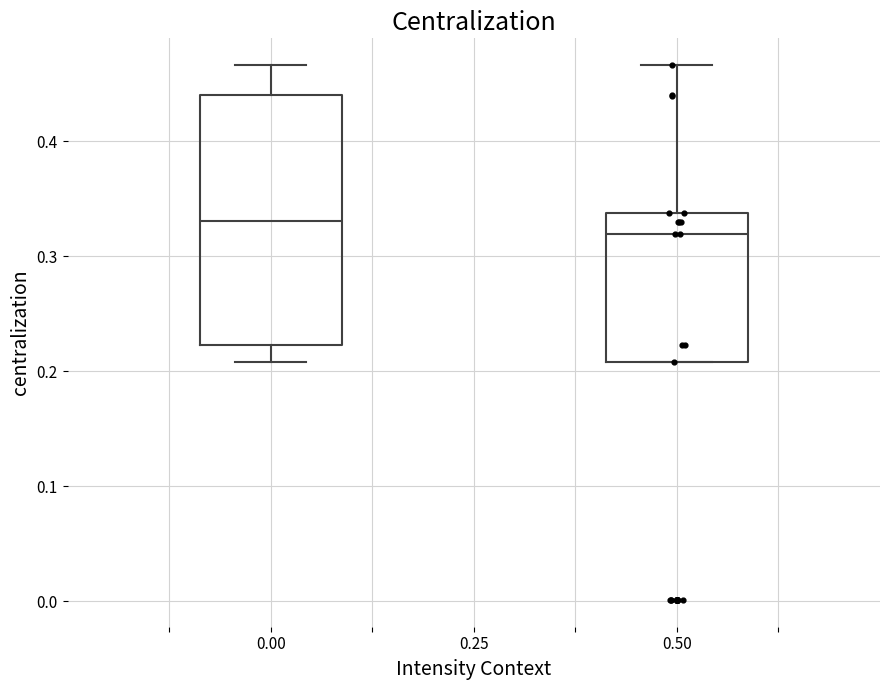

Where is the upper edge of the box at x = 0.00 on the y-axis? The values are not printed on the chart, so give them approximately, as read against the axis.

0.44